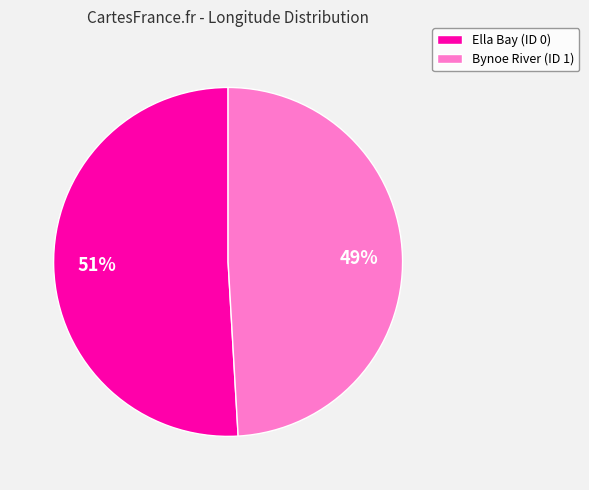

What percentage is the Ella Bay (ID 0) slice, to the nearest percent?

51%